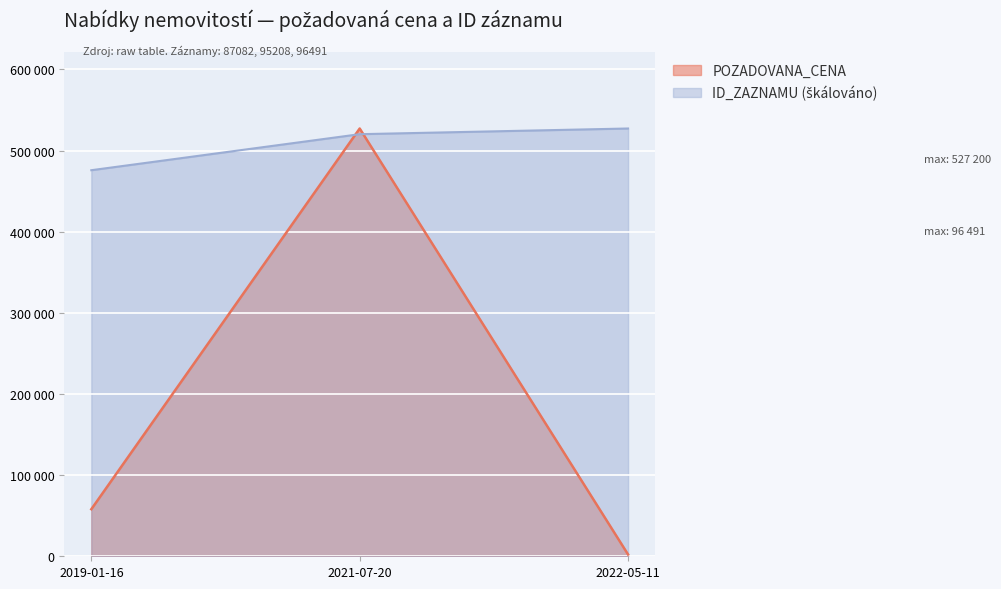

Reading right to left, extract all data points from this chart.

POZADOVANA_CENA: 2200.0	527200.0	58000.0
ID_ZAZNAMU: 527200.0	520190.0	475791.8